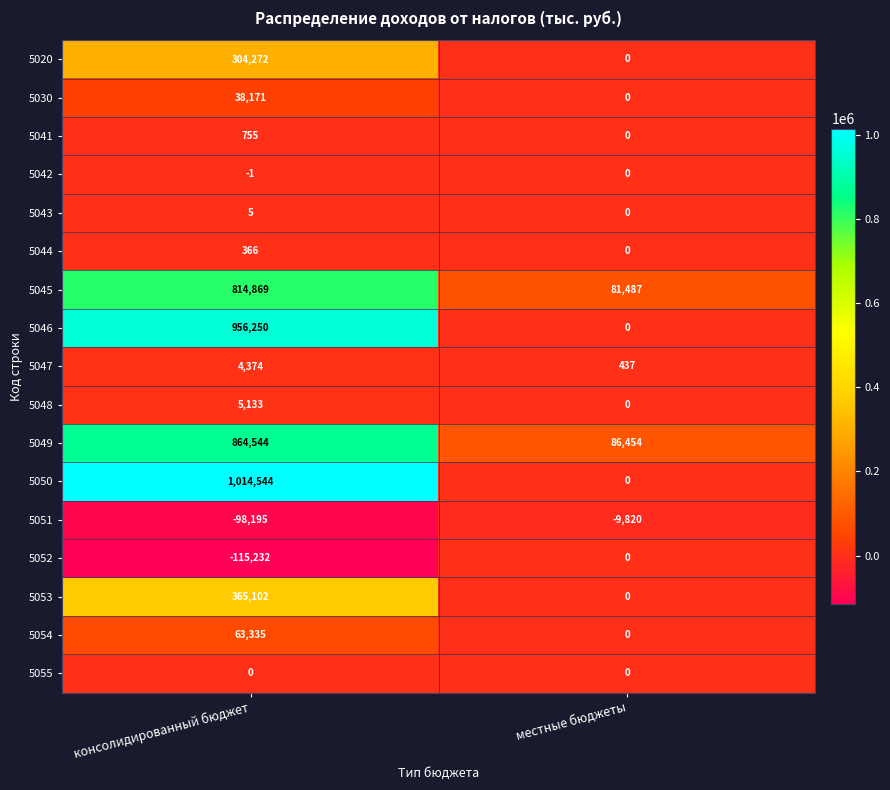

What is the difference between the highest and lowest values at местные бюджеты?

96274